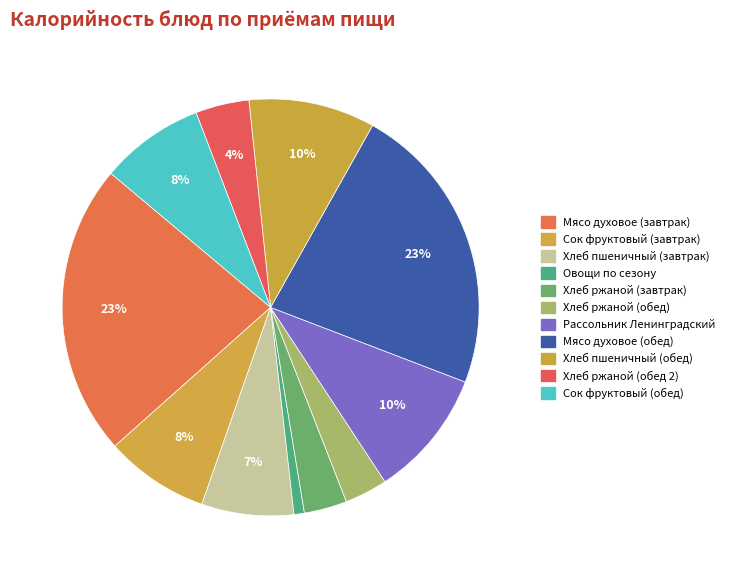

What is the ratio of the value at Сок фруктовый (обед) to the value at Сок фруктовый (завтрак)?

1.0